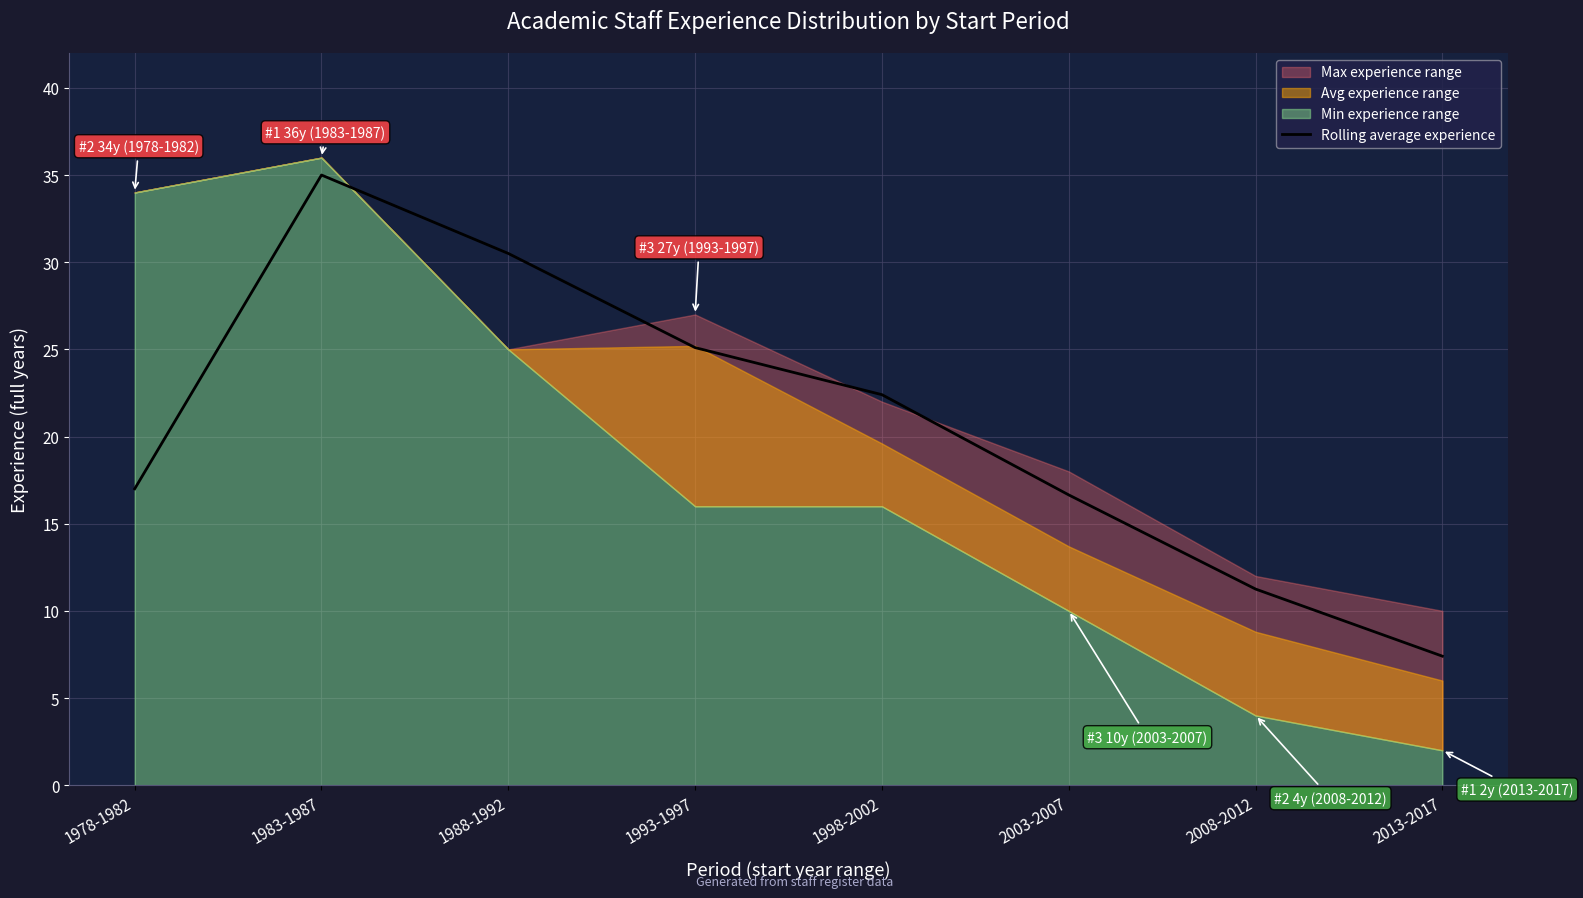

What is the value of the 2nd point from the left?

35.0